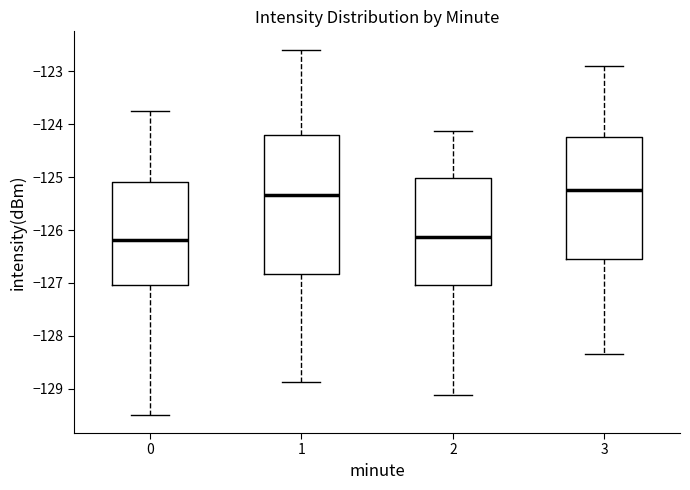

Reading left to right, transcribe this box plot: for each box, give where its median line is, the range the box spans, and where its two whiskers end, as read against the y-axis. The values are not printed on the chart, so give them approximately, as read against the axis.

0: median -126.2, box -127.0 to -125.1, whiskers -129.5 to -123.7
1: median -125.3, box -126.8 to -124.2, whiskers -128.9 to -122.6
2: median -126.1, box -127.0 to -125.0, whiskers -129.1 to -124.1
3: median -125.2, box -126.5 to -124.2, whiskers -128.3 to -122.9